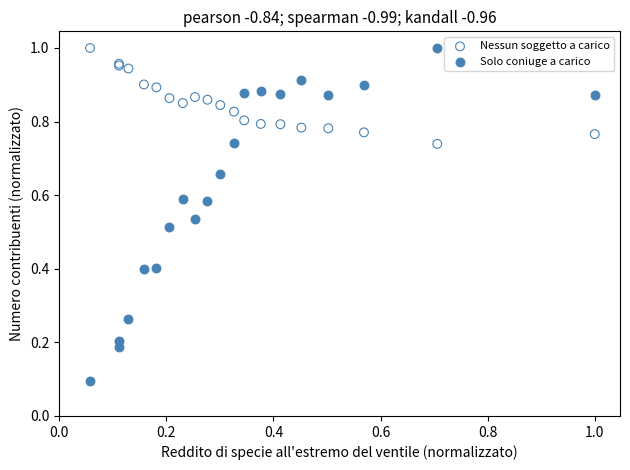

Which series has the largest Y range (max minus min)?

Solo coniuge a carico